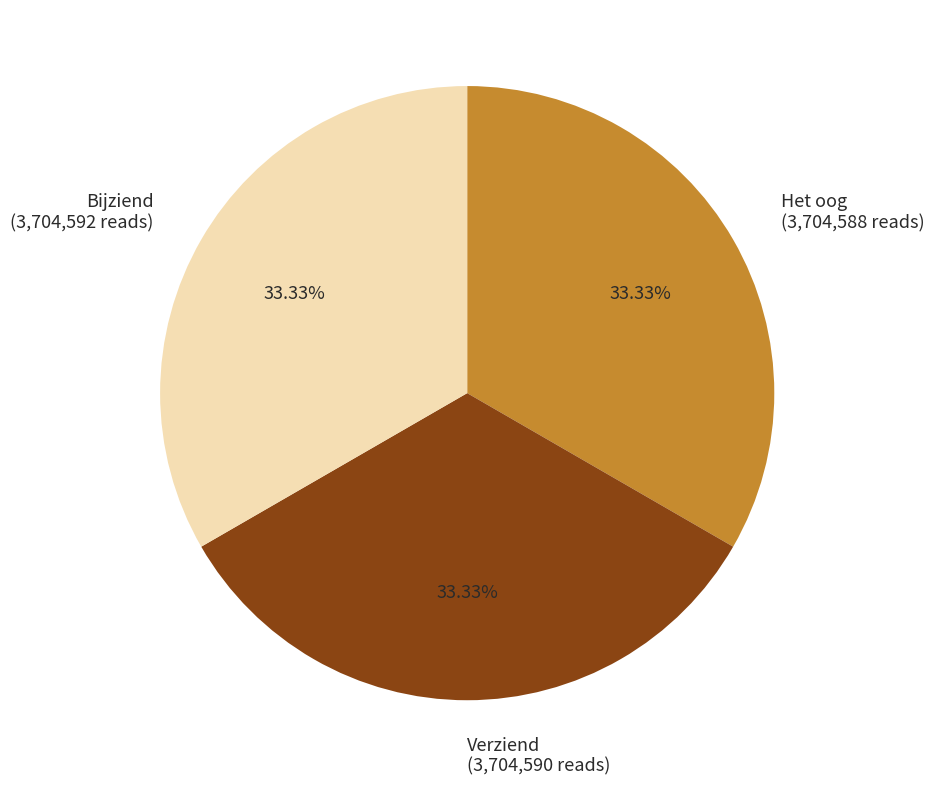

Does Verziend represent more than half of the total?

No